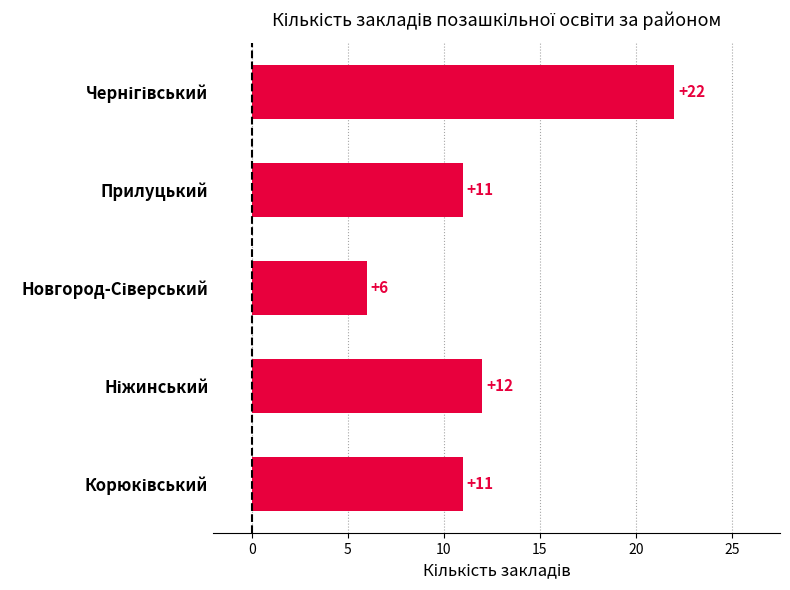

How many bars are there in total?

5